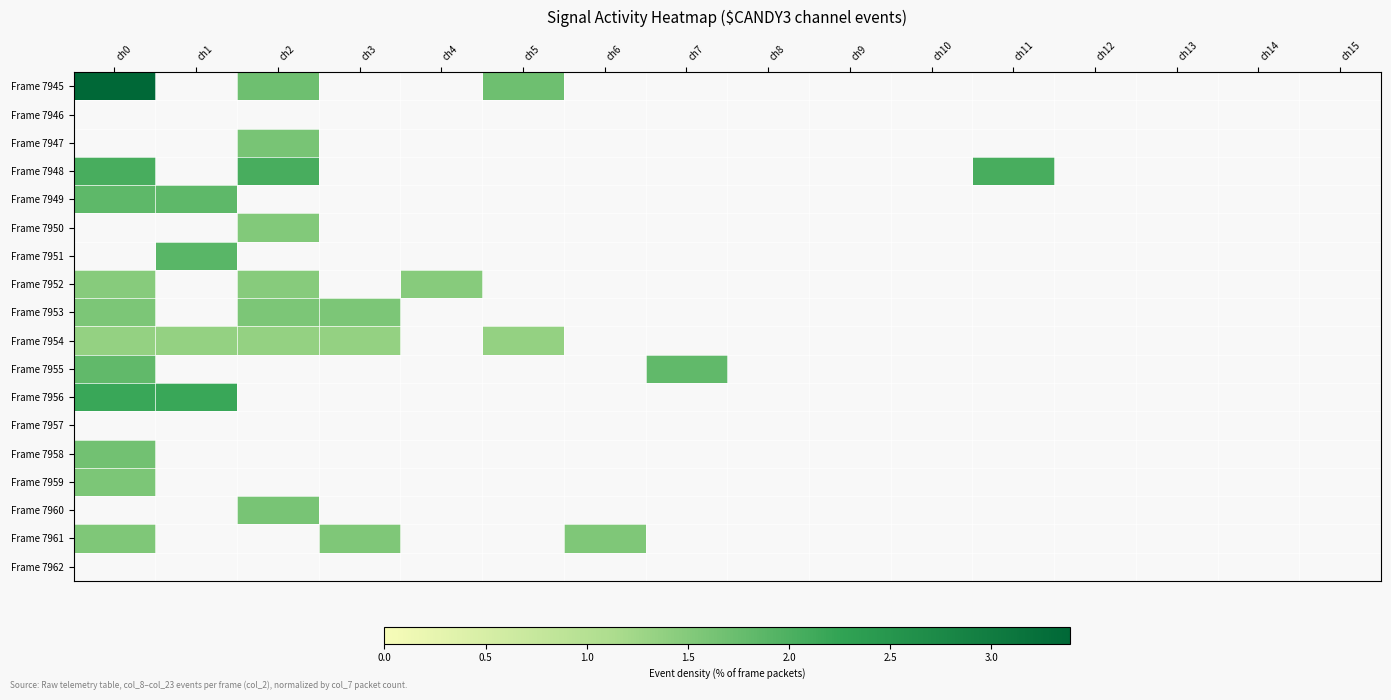

Is the value of Frame 7950 at ch11 greater than the value of Frame 7951 at ch15?

No